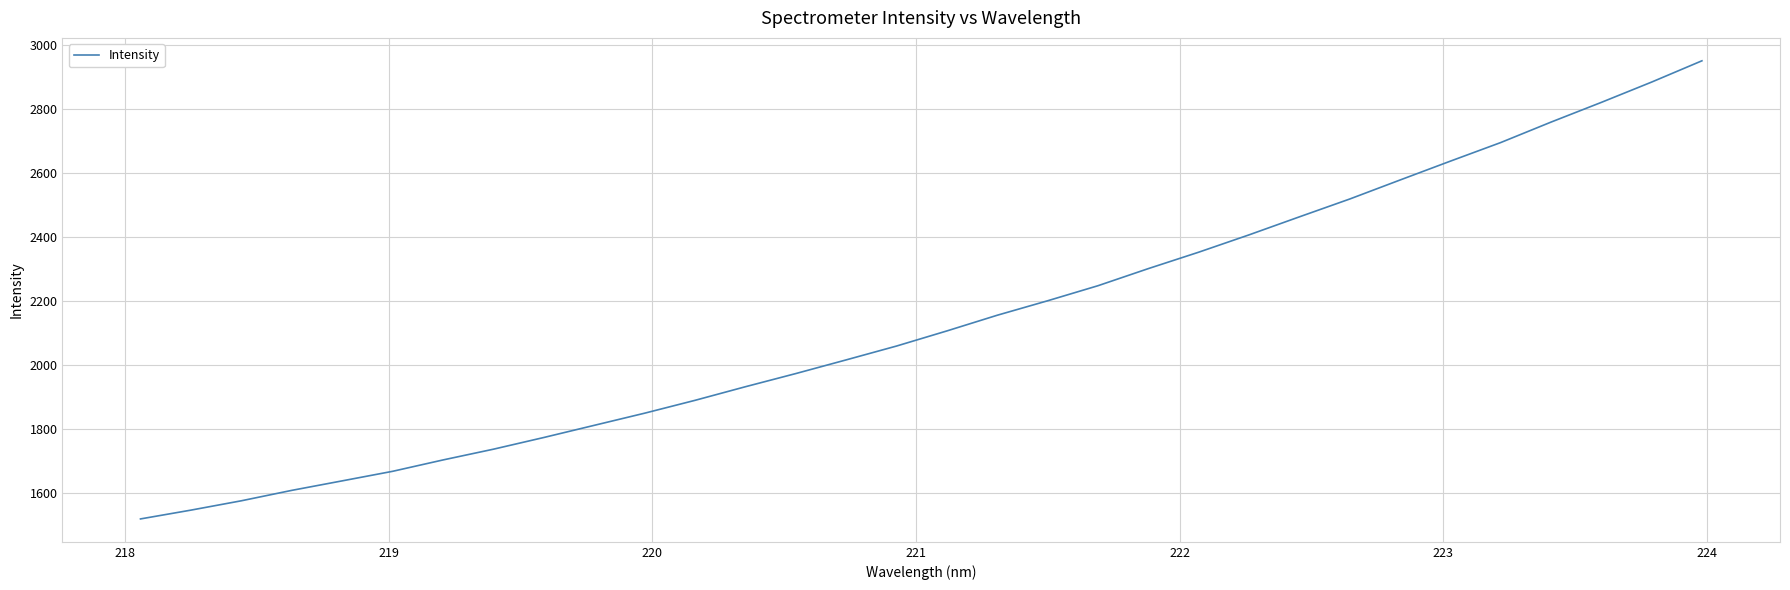

What is the difference between the maximum and minimum values?

1432.4